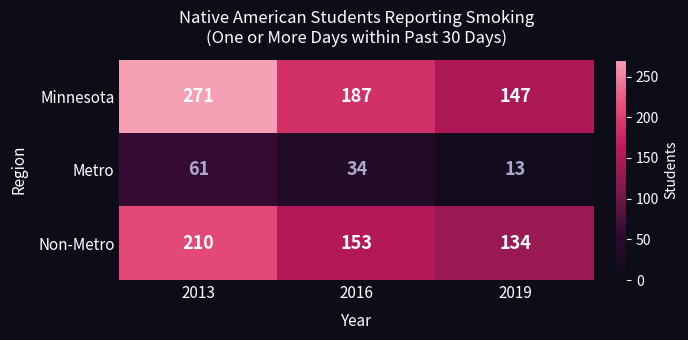

Reading right to left, what are all the values shown in this chart?

Minnesota: 147	187	271
Metro: 13	34	61
Non-Metro: 134	153	210